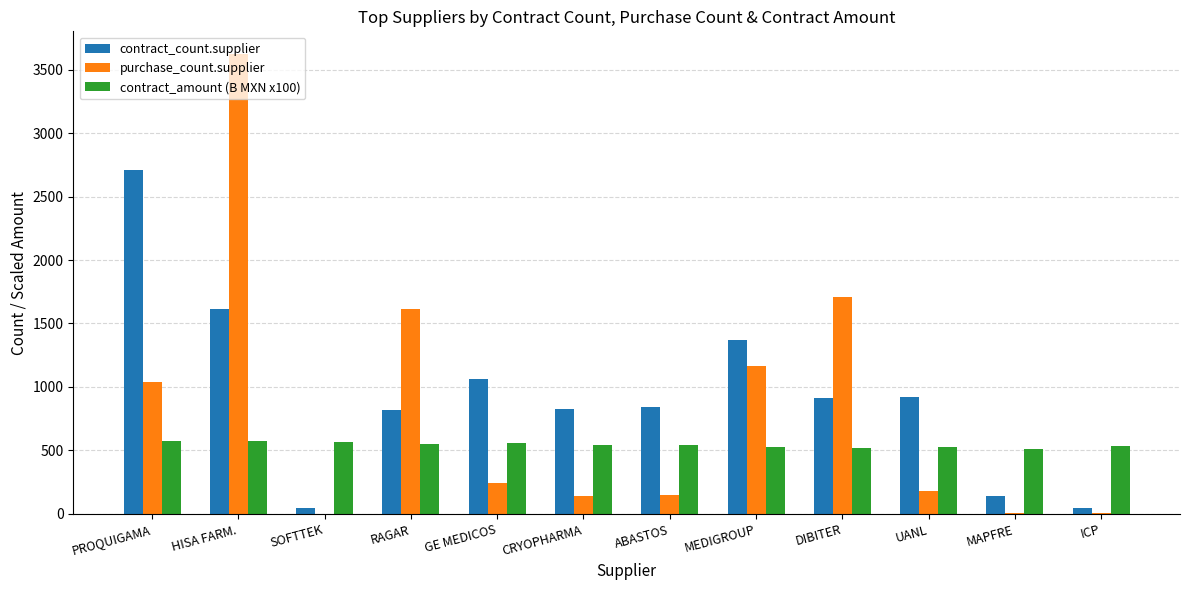

The value of contract_count.supplier at GE MEDICOS is 1703. True or false?

False